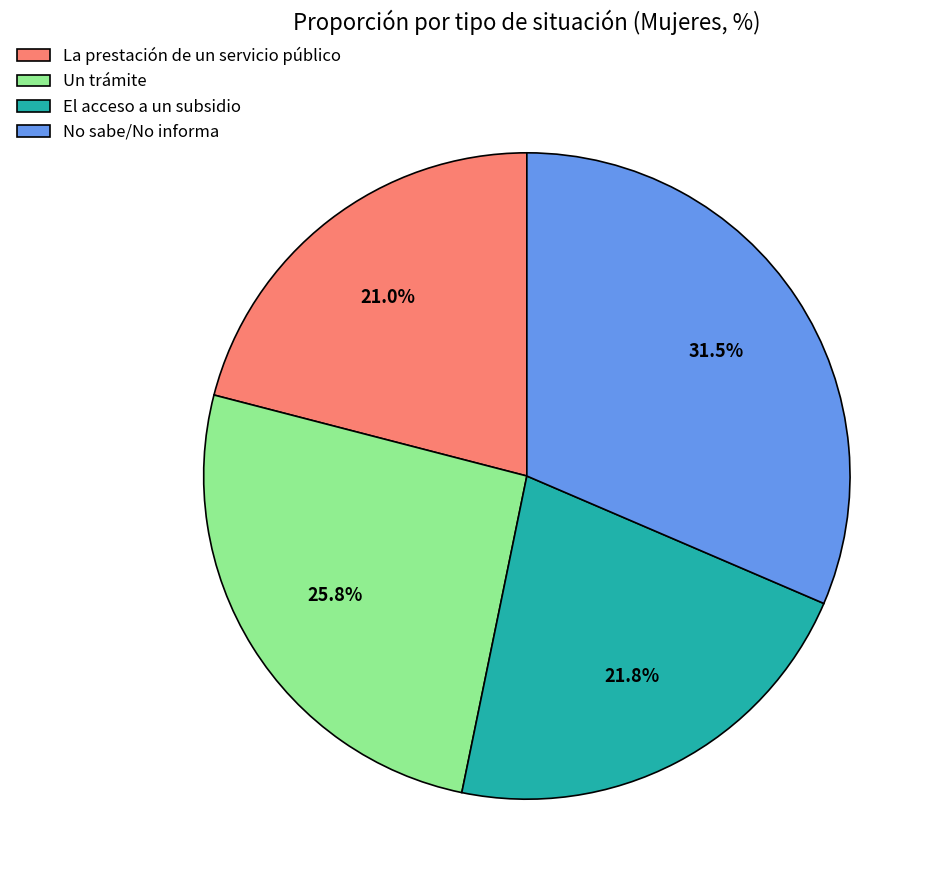

How much of the chart is everything except Un trámite?

74.2%